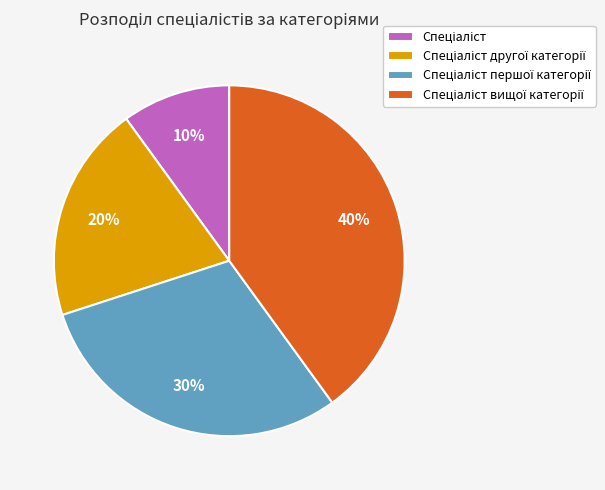

Is there a majority slice in this chart?

No